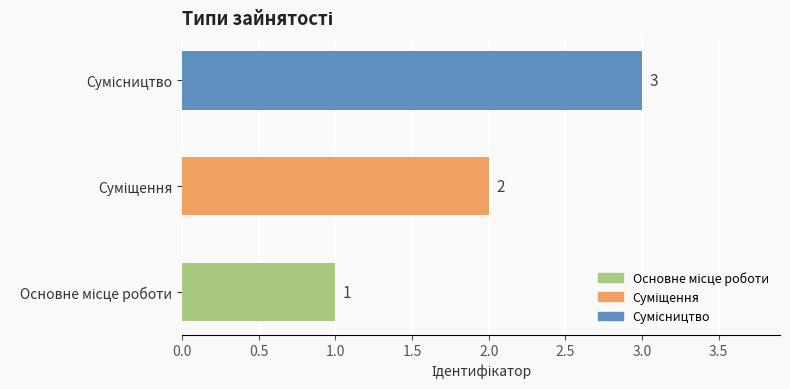

Count the values in the range 1 to 3.

3